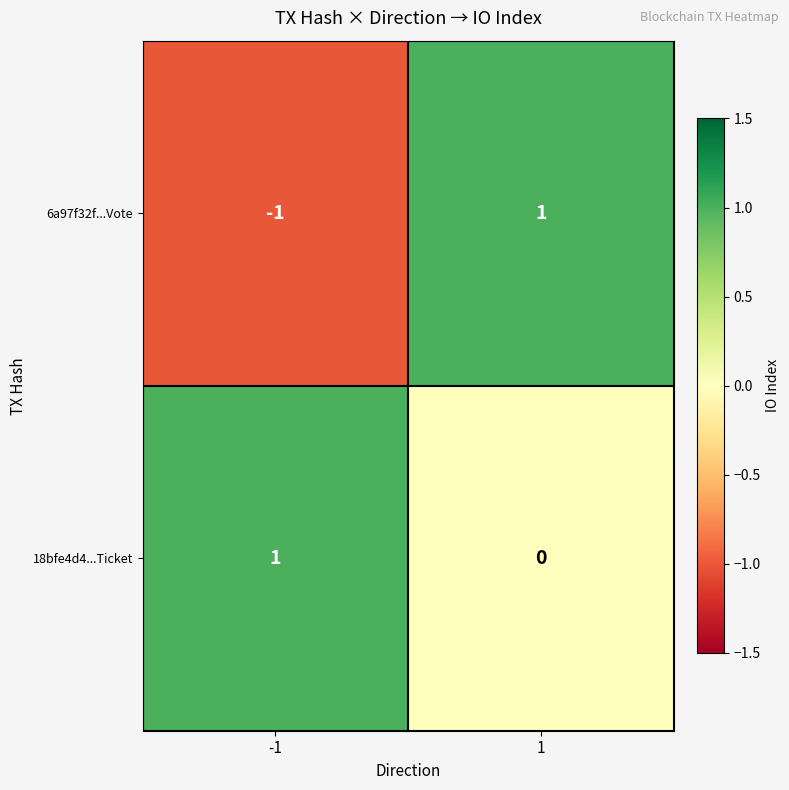

At 1, list the series in order from largest to smallest.

6a97f32f...Vote, 18bfe4d4...Ticket